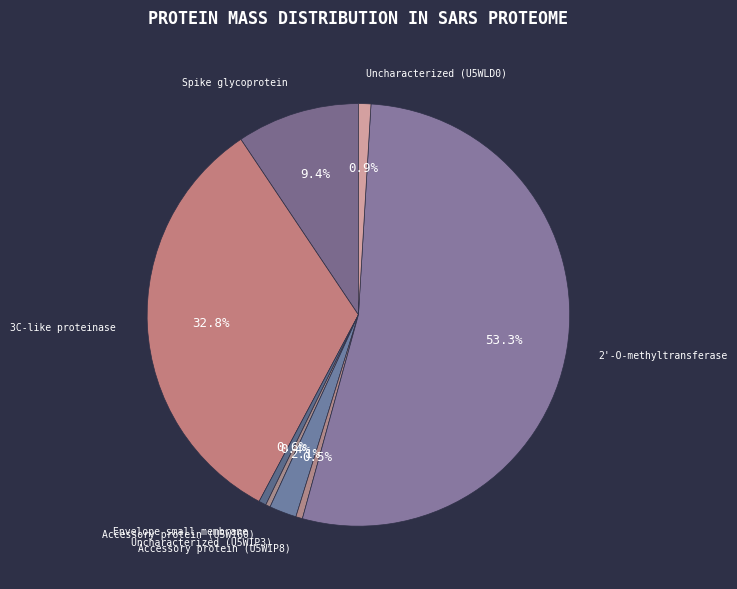

Which category has the biggest portion of the pie?

2'-O-methyltransferase